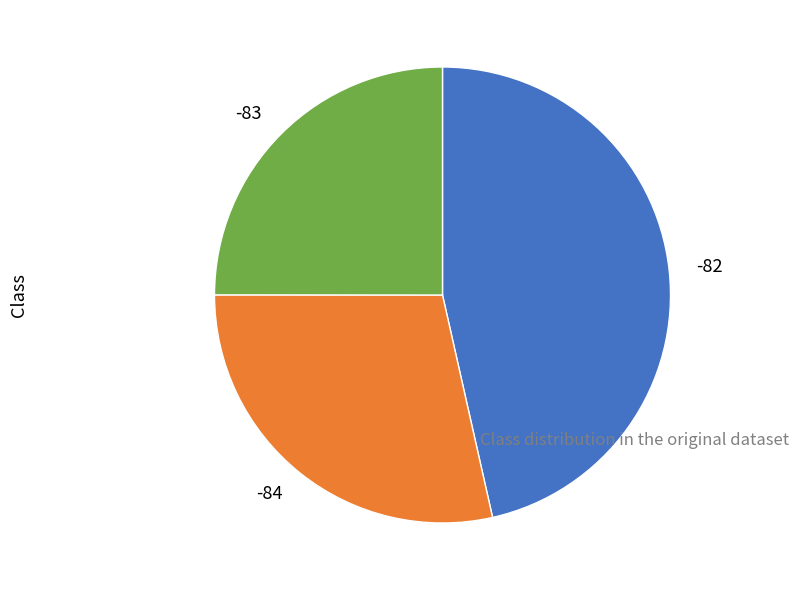

Combined, do -83 and -84 account for over 50%?

Yes